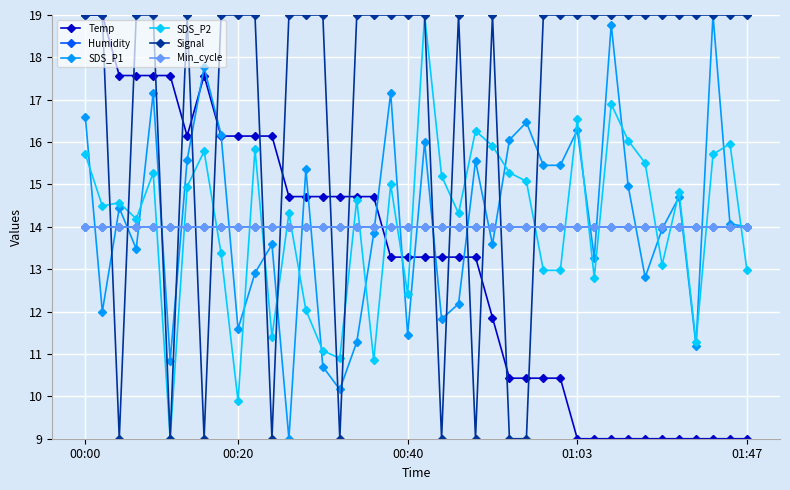

Does the chart have visible grid lines?

Yes